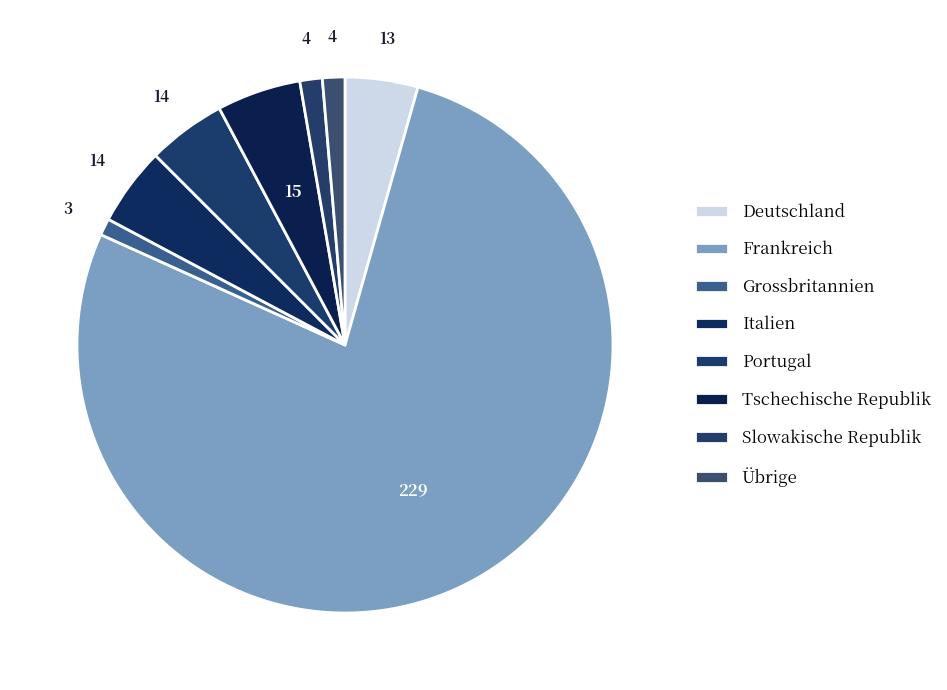

How many slices are in this pie chart?

8